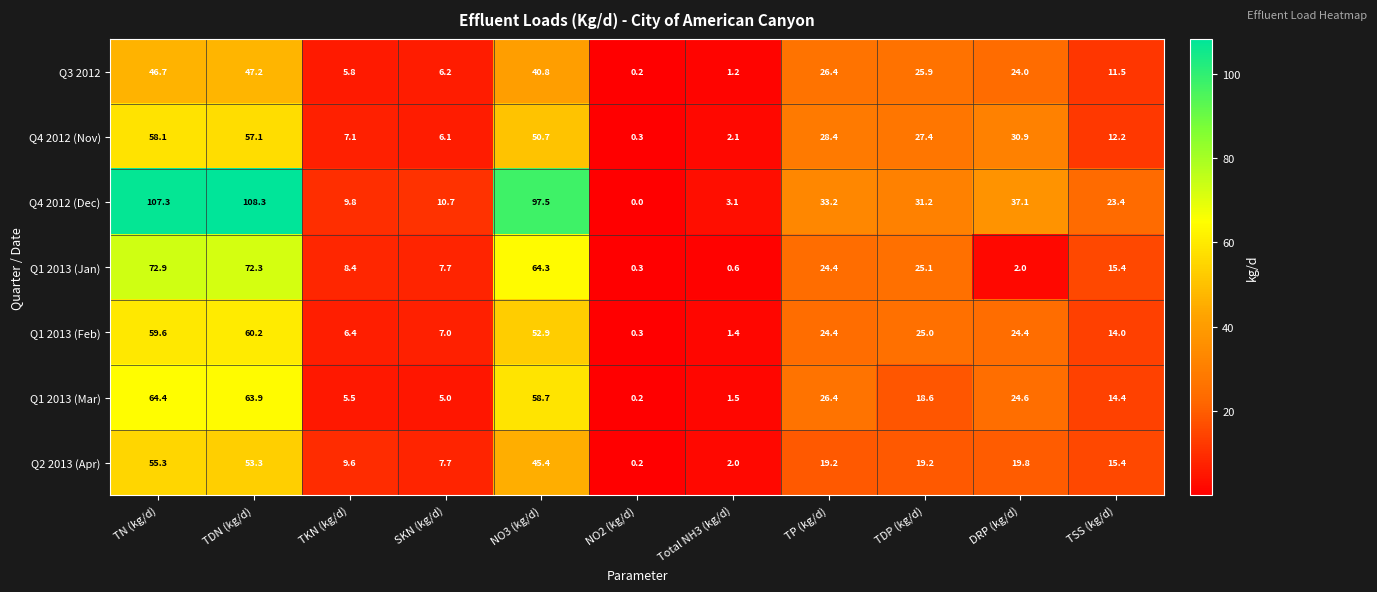

What is the spread (max minus min) of values at SKN (kg/d)?

5.7